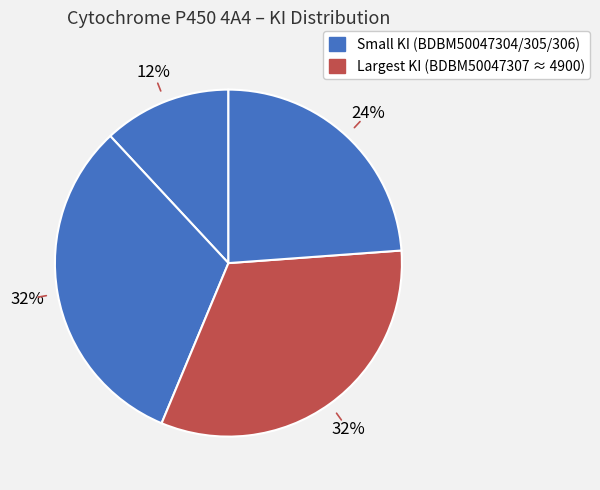

Rank the categories by value from lowest to highest.

BDBM50047304, BDBM50047307, BDBM50047305, BDBM50047306